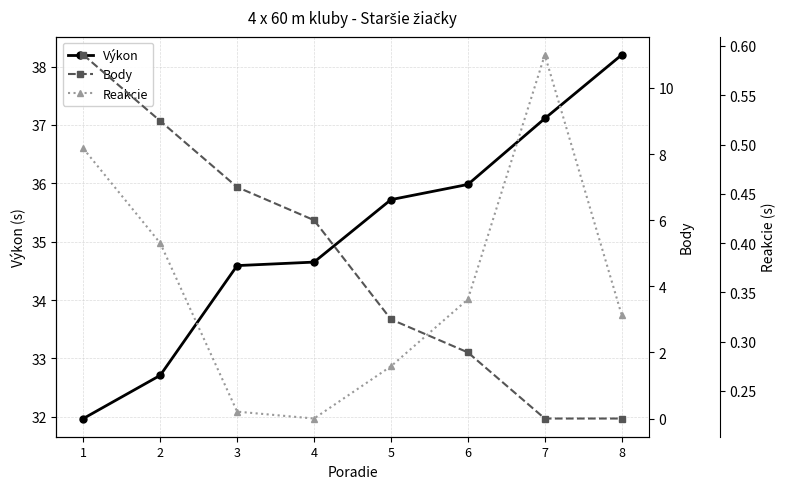

Rank the categories by Výkon value from lowest to highest.

1, 2, 3, 4, 5, 6, 7, 8